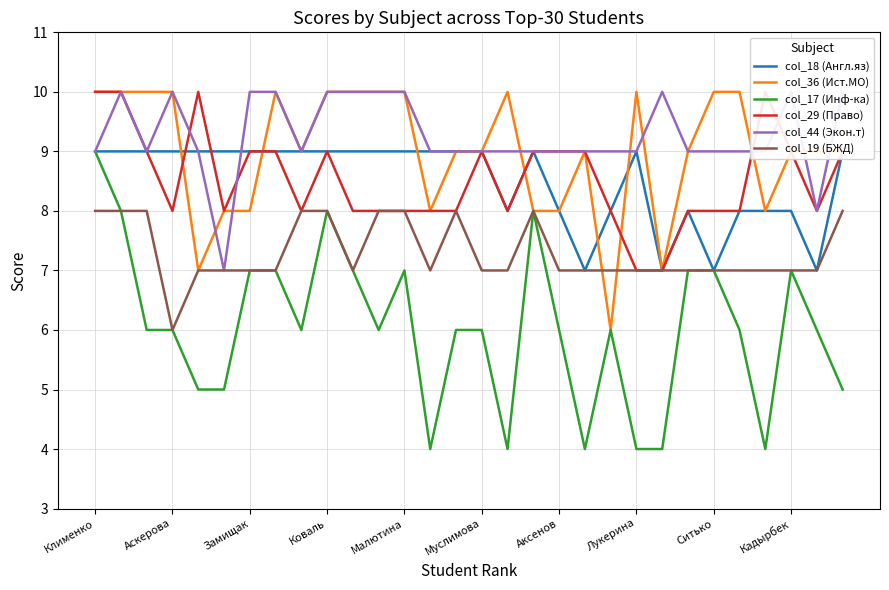

What is the lowest value of the col_19 (БЖД) series?

6